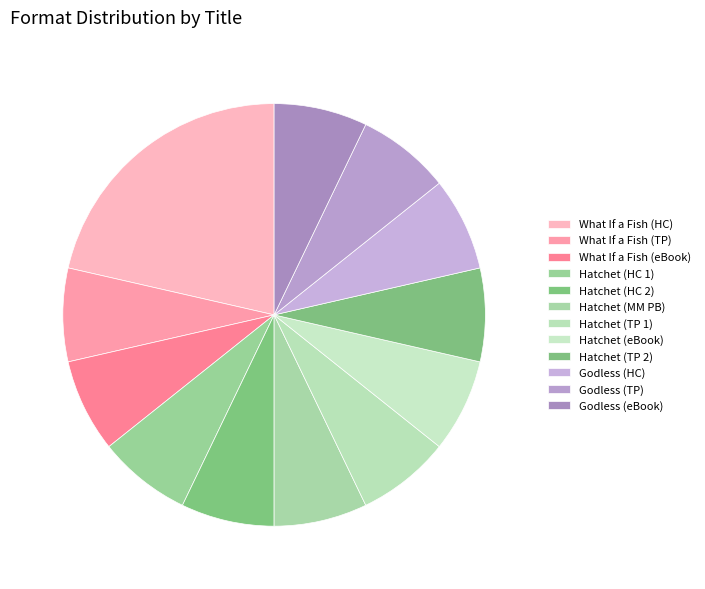

Which category has the smallest portion of the pie?

What If a Fish (Trade Paperback)